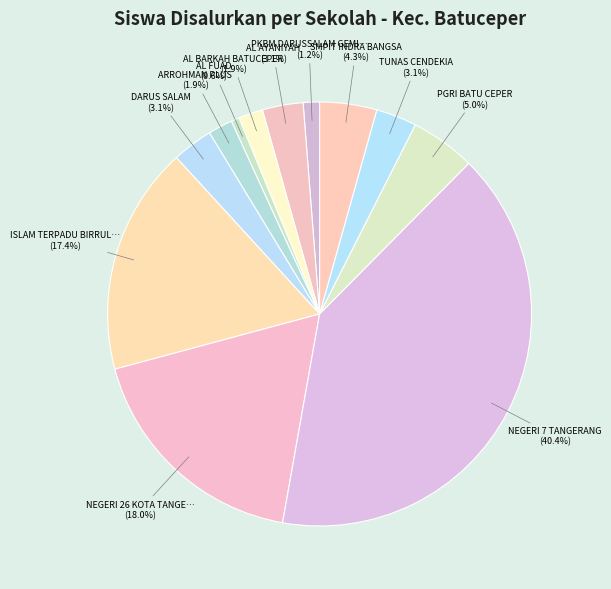

How many segments does this pie chart have?

12